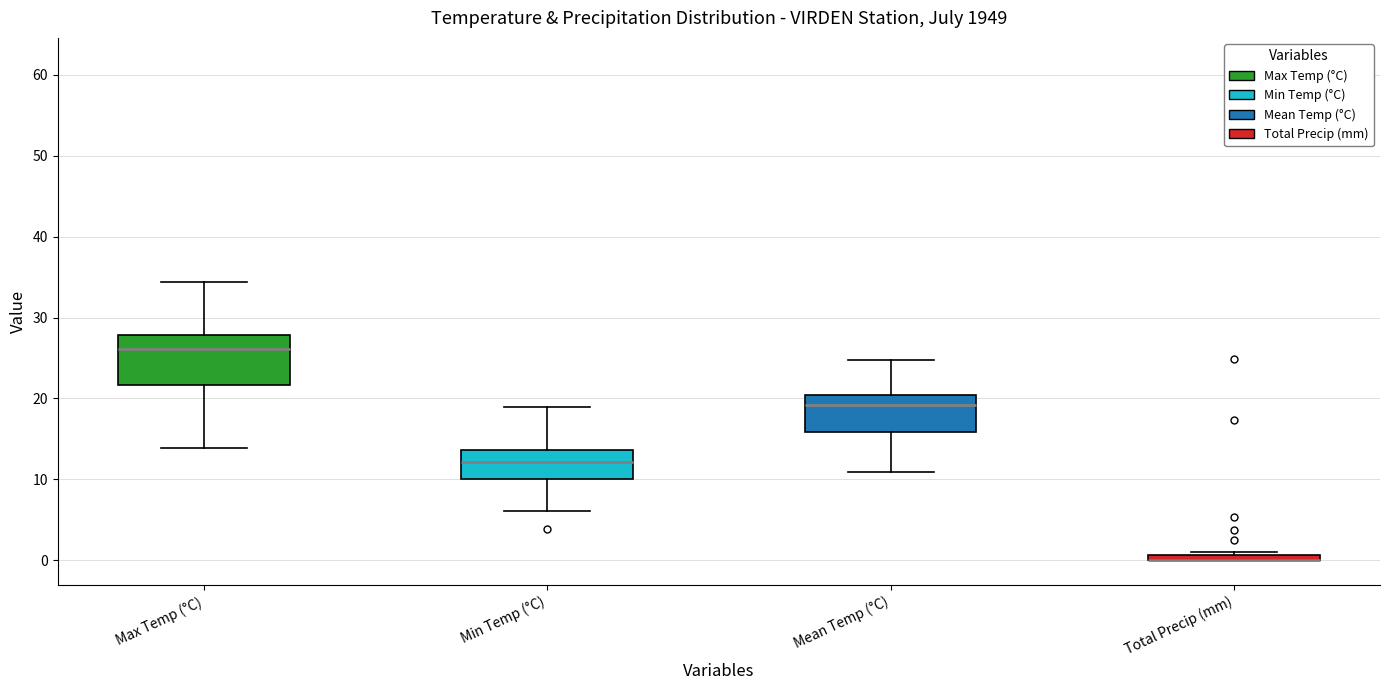

Where does the upper whisker of the box for Mean Temp (°C) end on the y-axis? The values are not printed on the chart, so give them approximately, as read against the axis.

25